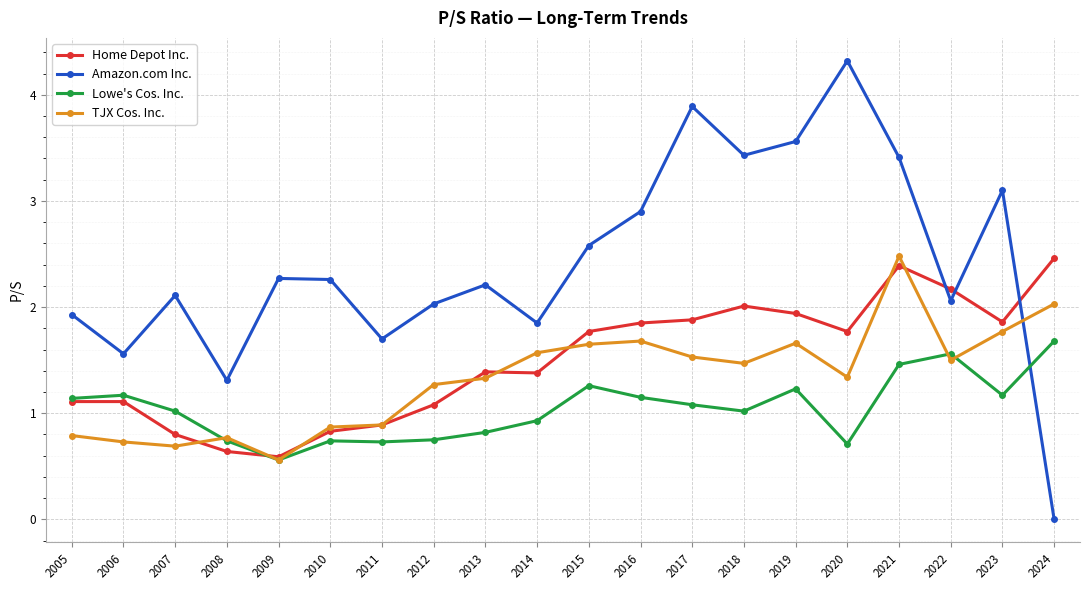

The Amazon.com Inc. series shows 0.0 at 2024. True or false?

True